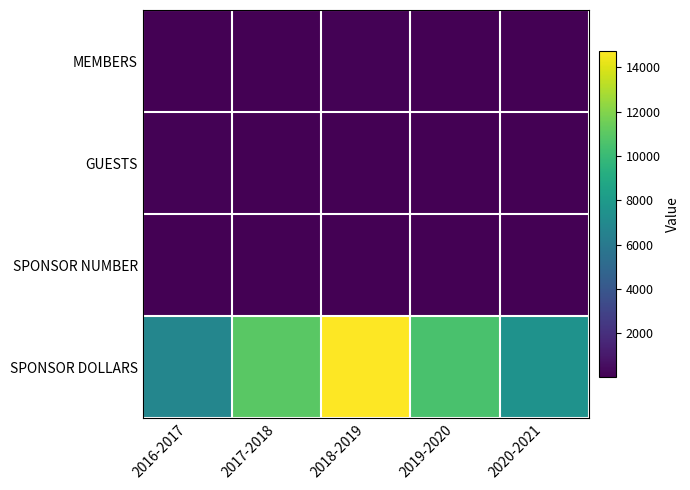

Reading left to right, transcribe all the data shown in this chart.

MEMBERS: 2016-2017=63	2017-2018=61	2018-2019=64	2019-2020=57	2020-2021=44
GUESTS: 2016-2017=105	2017-2018=61	2018-2019=58	2019-2020=52	2020-2021=31
SPONSOR NUMBER: 2016-2017=8	2017-2018=11	2018-2019=14	2019-2020=10	2020-2021=6
SPONSOR DOLLARS: 2016-2017=6750	2017-2018=11000	2018-2019=14750	2019-2020=10500	2020-2021=7500